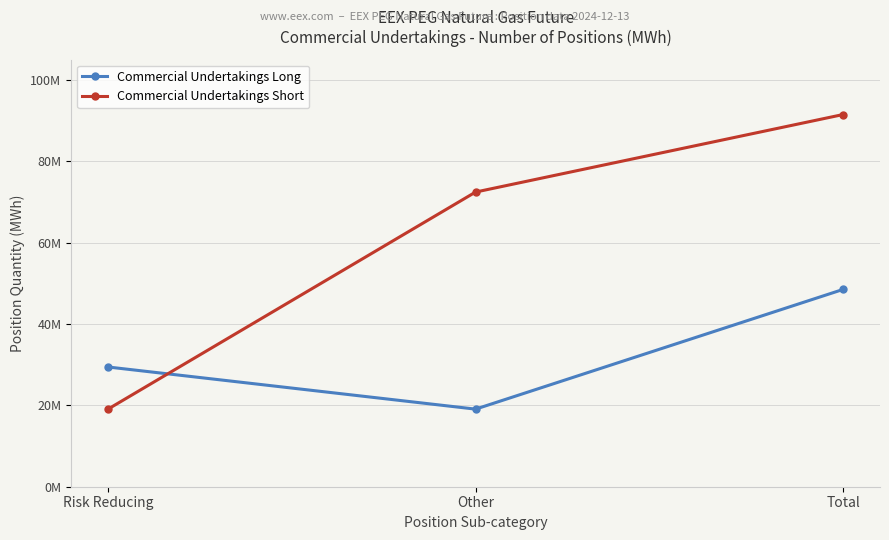

What are all the series names shown in the legend?

Commercial Undertakings Long, Commercial Undertakings Short